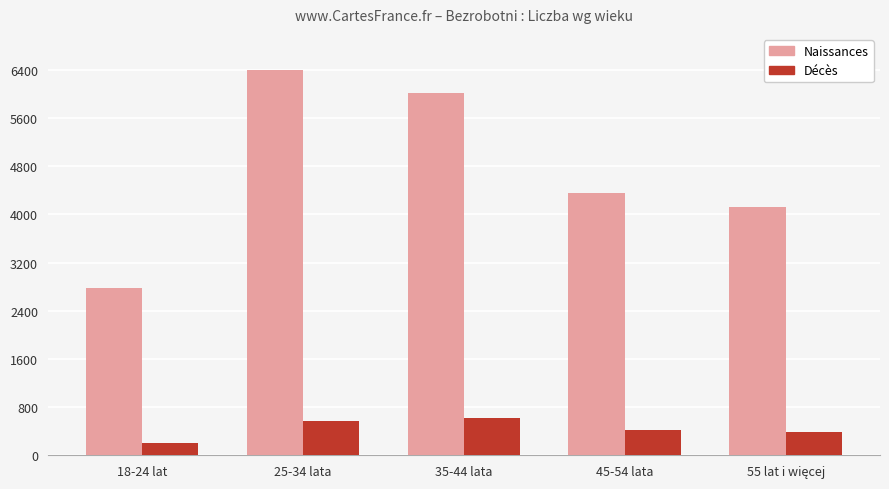

Are the bars grouped side by side (vs. stacked)?

Yes